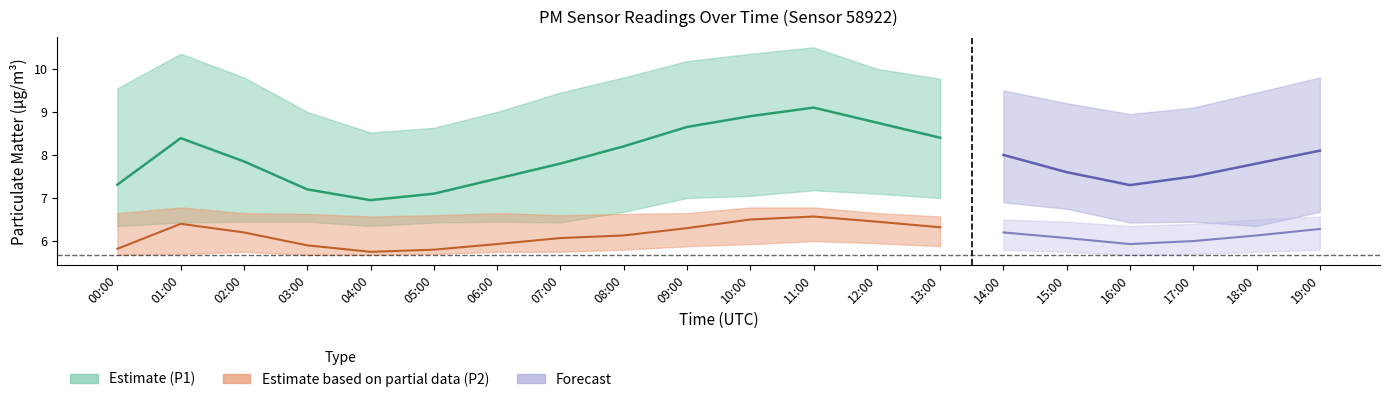

What is the label of the 11th point from the right?

09:00